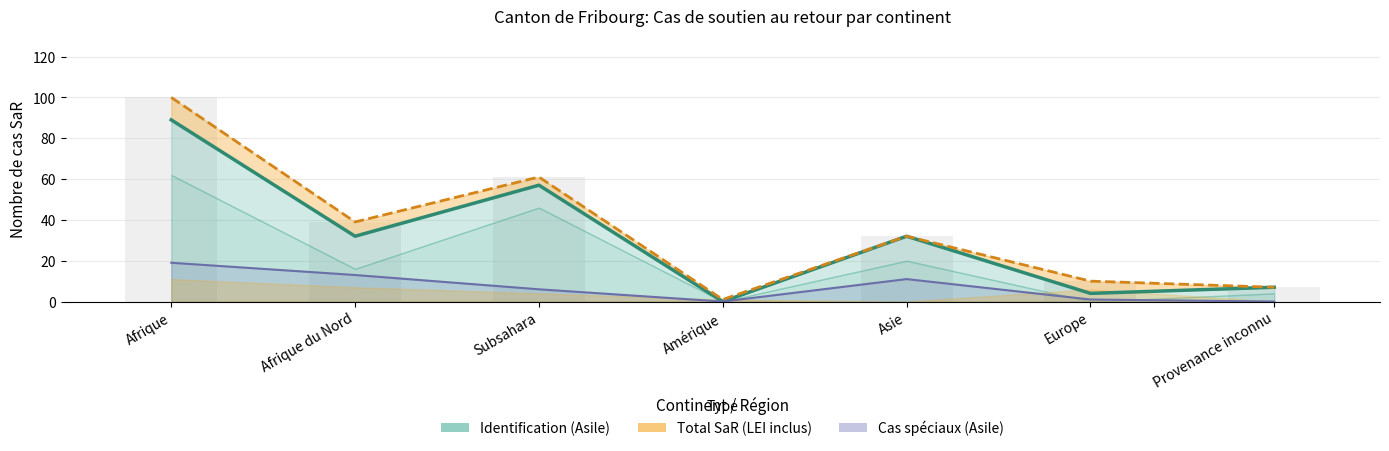

Reading left to right, list all the values displayed in this chart.

Afrique=89	Afrique du Nord=32	Subsahara=57	Amérique=0	Asie=32	Europe=4	Provenance inconnu=7